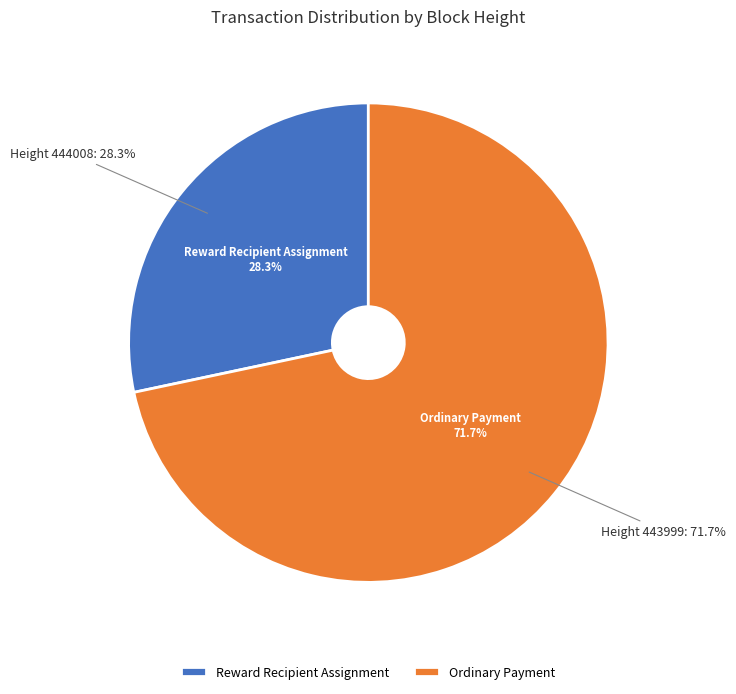

What portion of the pie excludes 444008?

71.7%